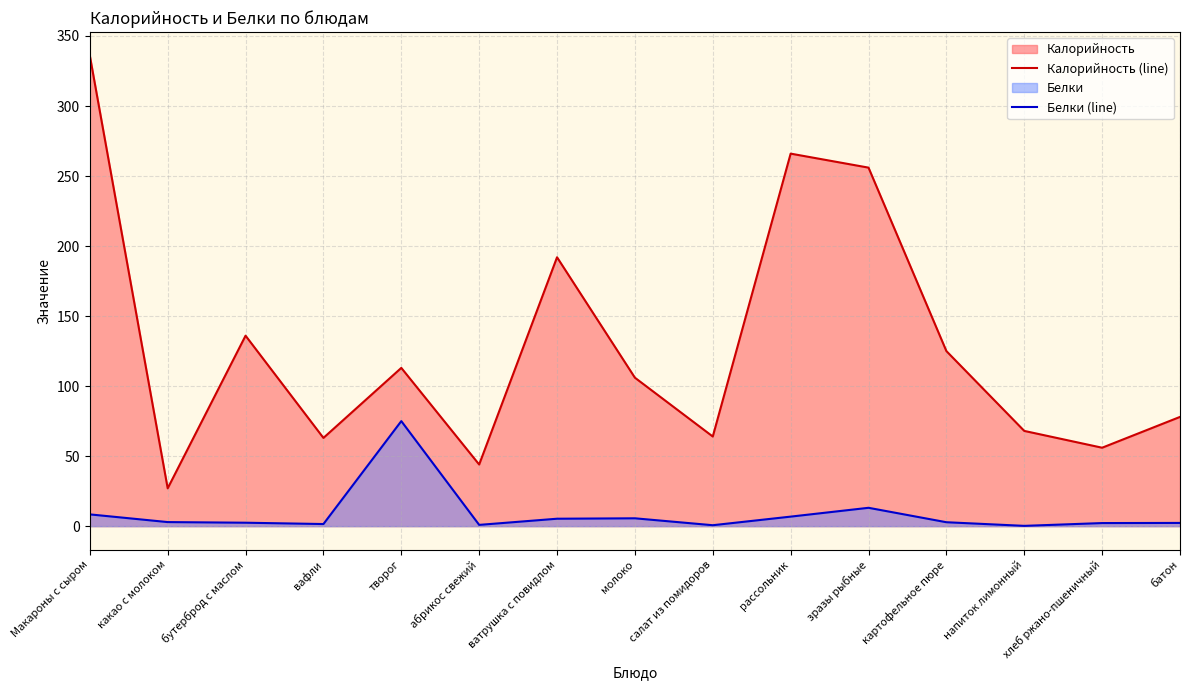

True or false: Калорийность (line) has a value of 64.2 at абрикос свежий.

False